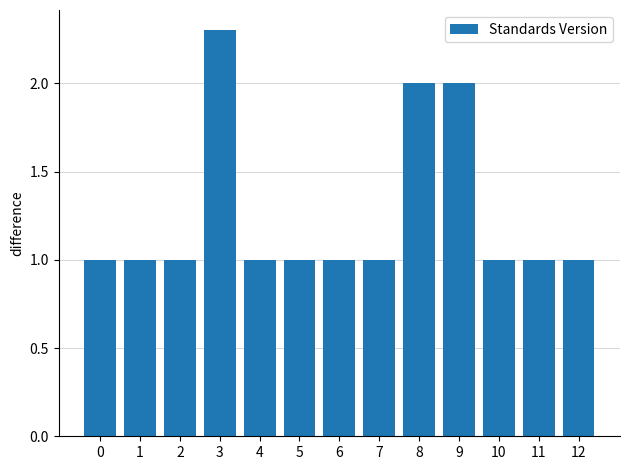

Approximately how many times larger is the value at 12 compared to 6?

1.0